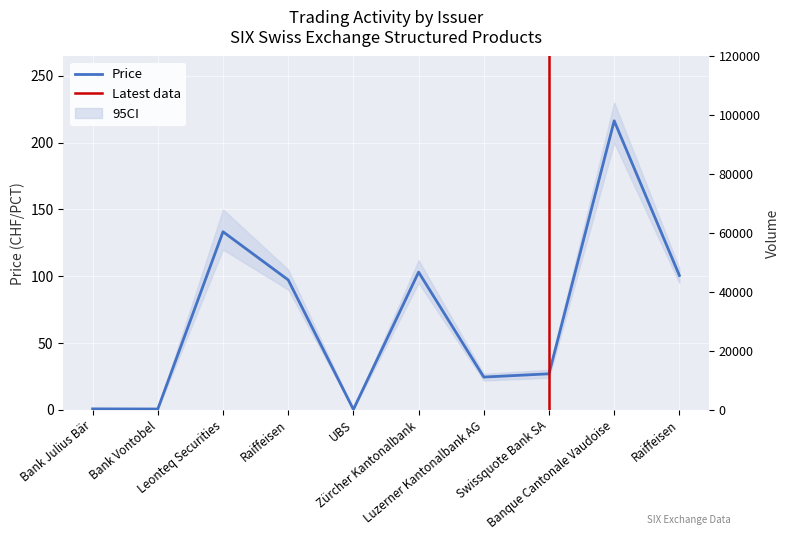

List the labels in order of value, largest first.

Banque Cantonale Vaudoise, Leonteq Securities, Zürcher Kantonalbank, Raiffeisen, Raiffeisen, Swissquote Bank SA, Luzerner Kantonalbank AG, Bank Julius Bär, Bank Vontobel, UBS